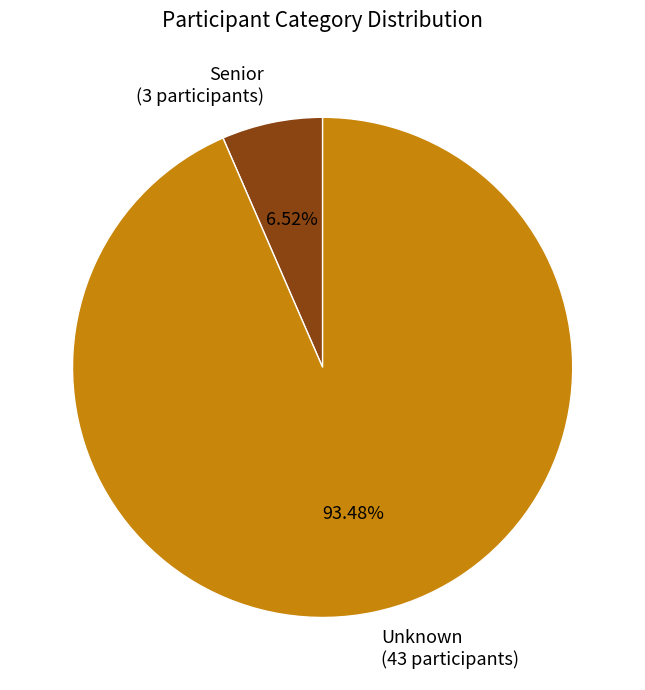

Which category has the smallest portion of the pie?

Senior